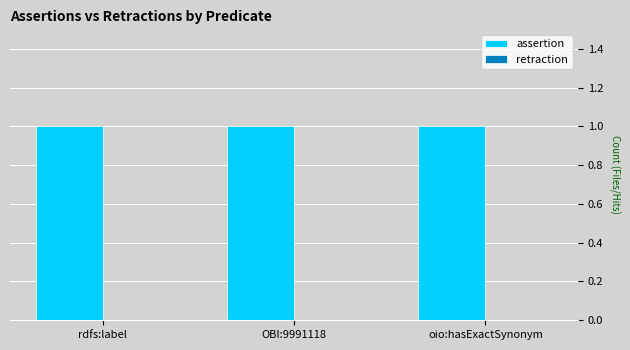

Is it true that retraction equals 0 at rdfs:label?

True